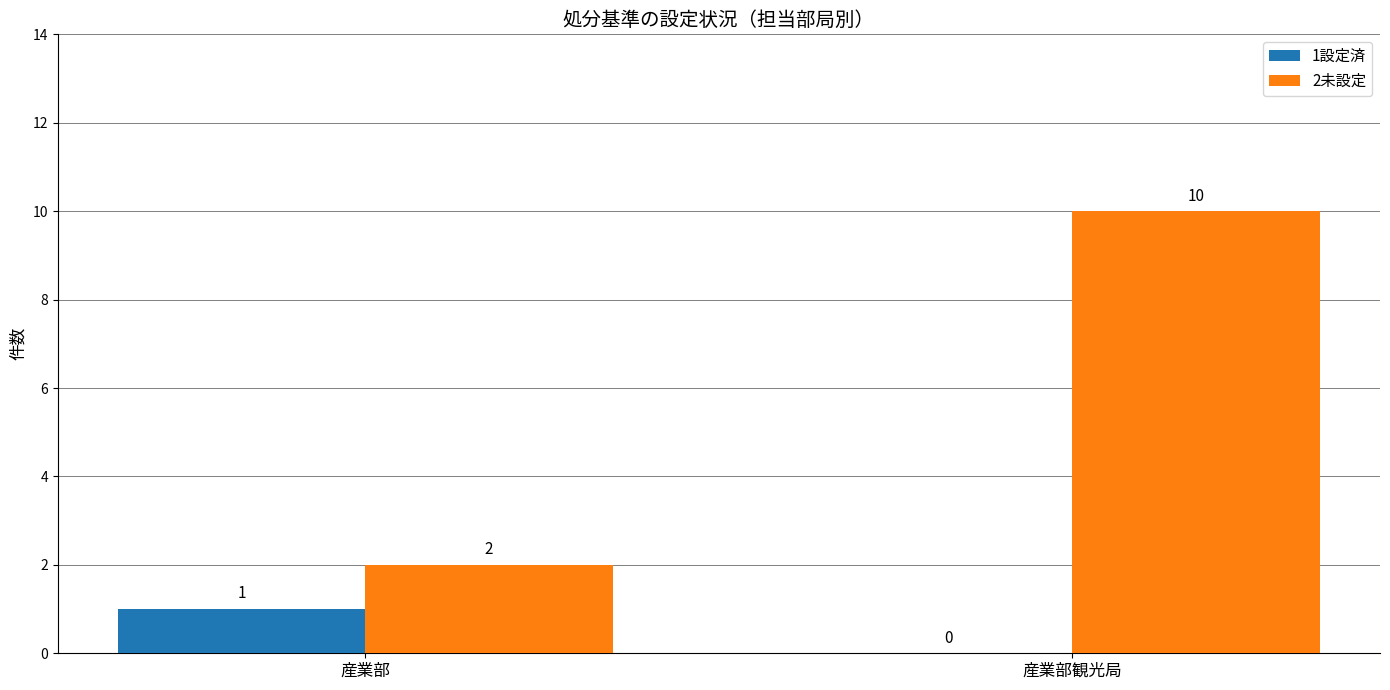

At which category is the sum across all series the highest?

産業部観光局